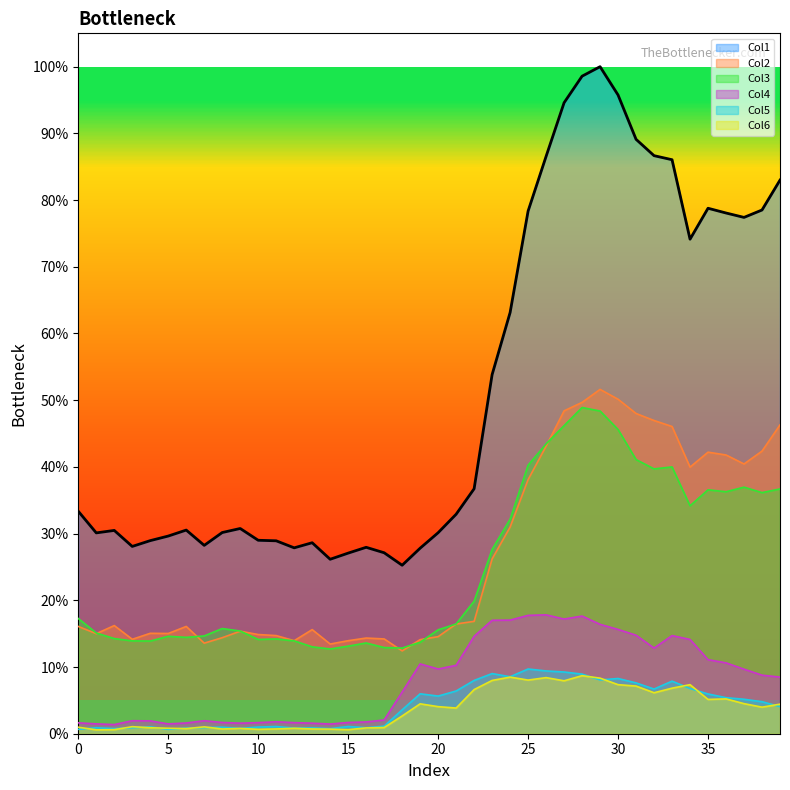

What is the difference between the second highest and second lowest values in the Col6 series?

0.1